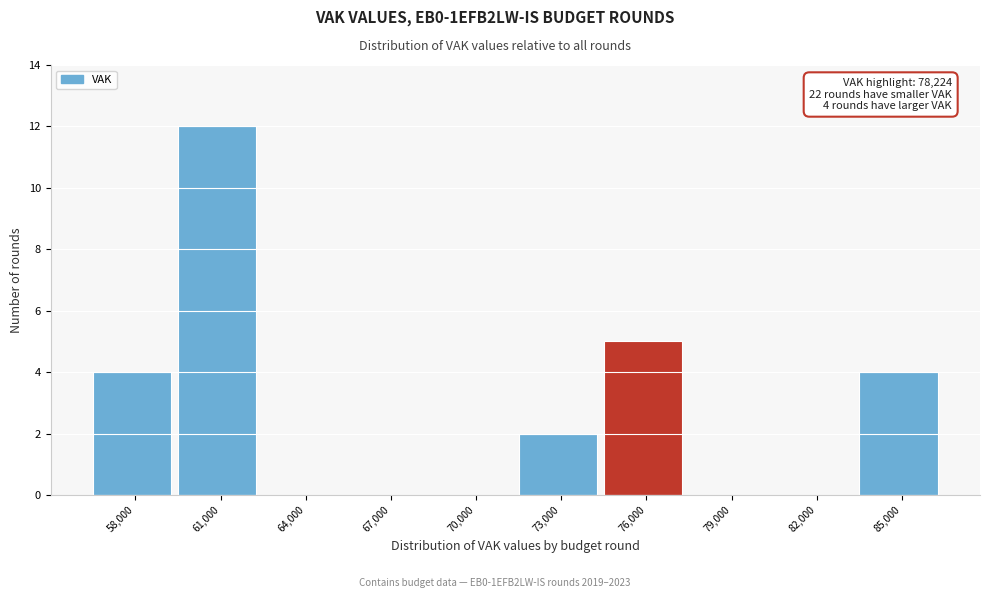

Reading left to right, transcribe all the data shown in this chart.

58,000=4	61,000=12	64,000=0	67,000=0	70,000=0	73,000=2	76,000=5	79,000=0	82,000=0	85,000=4